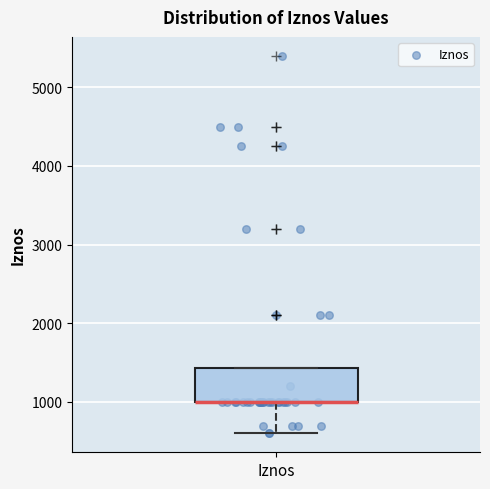

Transcribe this box plot: give where the median line is, the range the box spans, and where the two whiskers end, as read against the y-axis. The values are not printed on the chart, so give them approximately, as read against the axis.

median 1000 (drawn on the box's lower edge), box 1000 to 1400, whiskers 600 to 1400